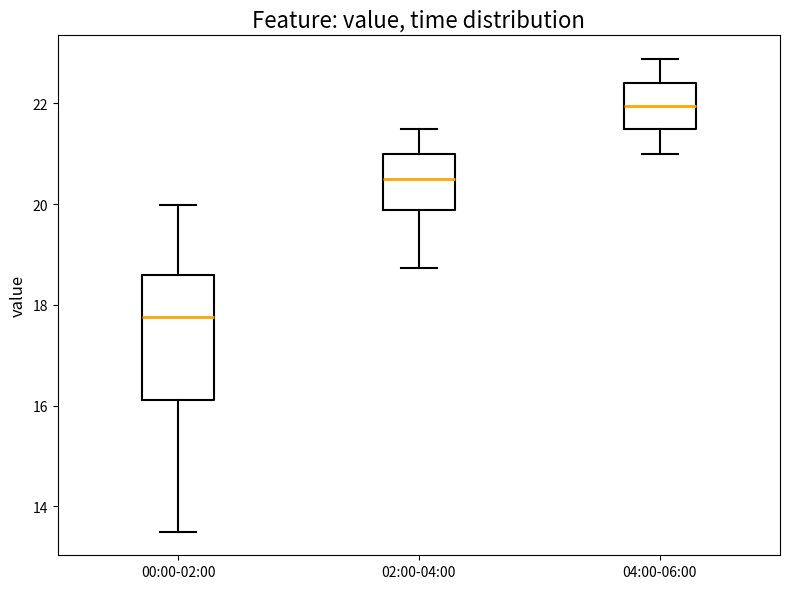

Where is the upper edge of the box for 04:00-06:00 on the y-axis? The values are not printed on the chart, so give them approximately, as read against the axis.

22.4